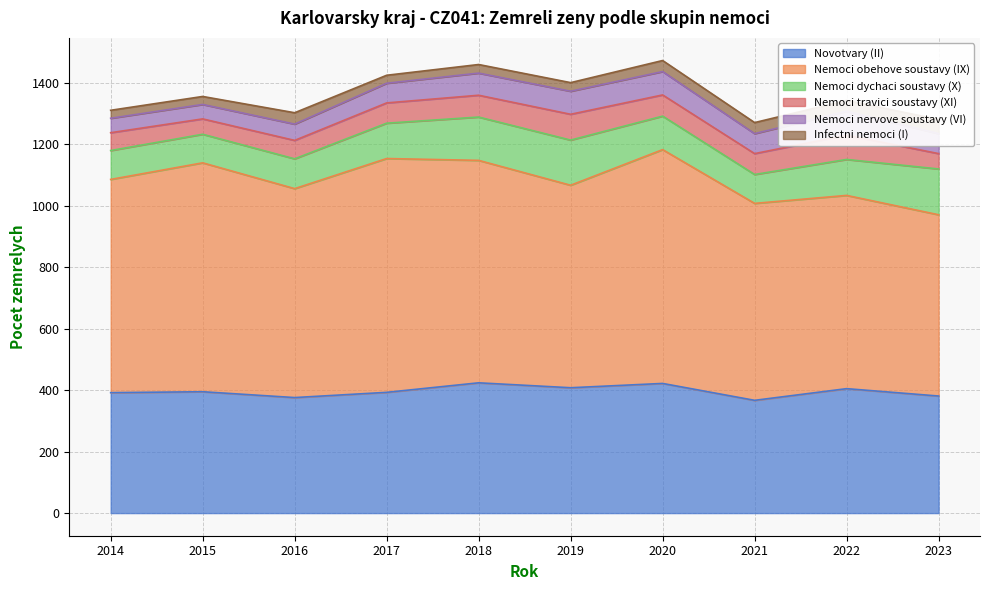

How many distinct data groups are displayed?

6